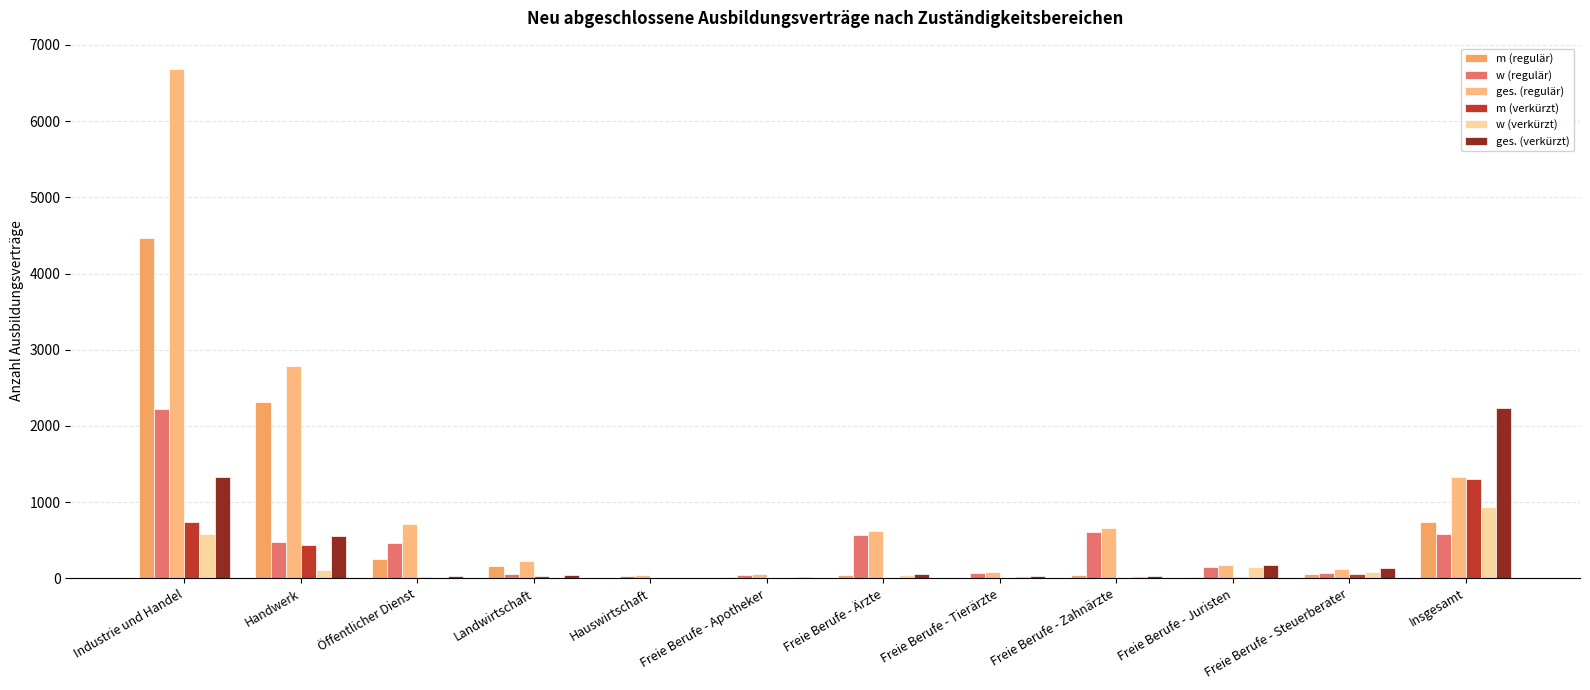

Reading left to right, transcribe all the data shown in this chart.

m (regulär): 4467	2310	249	168	9	12	48	9	51	21	57	741
w (regulär): 2220	477	468	57	30	51	573	69	615	153	66	585
ges. (regulär): 6684	2793	717	225	39	63	621	78	666	174	126	1329
m (verkürzt): 741	444	12	27	0	3	9	3	3	21	60	1305
w (verkürzt): 585	114	15	12	3	12	45	33	33	153	81	936
ges. (verkürzt): 1329	558	27	39	3	15	57	36	36	174	141	2241